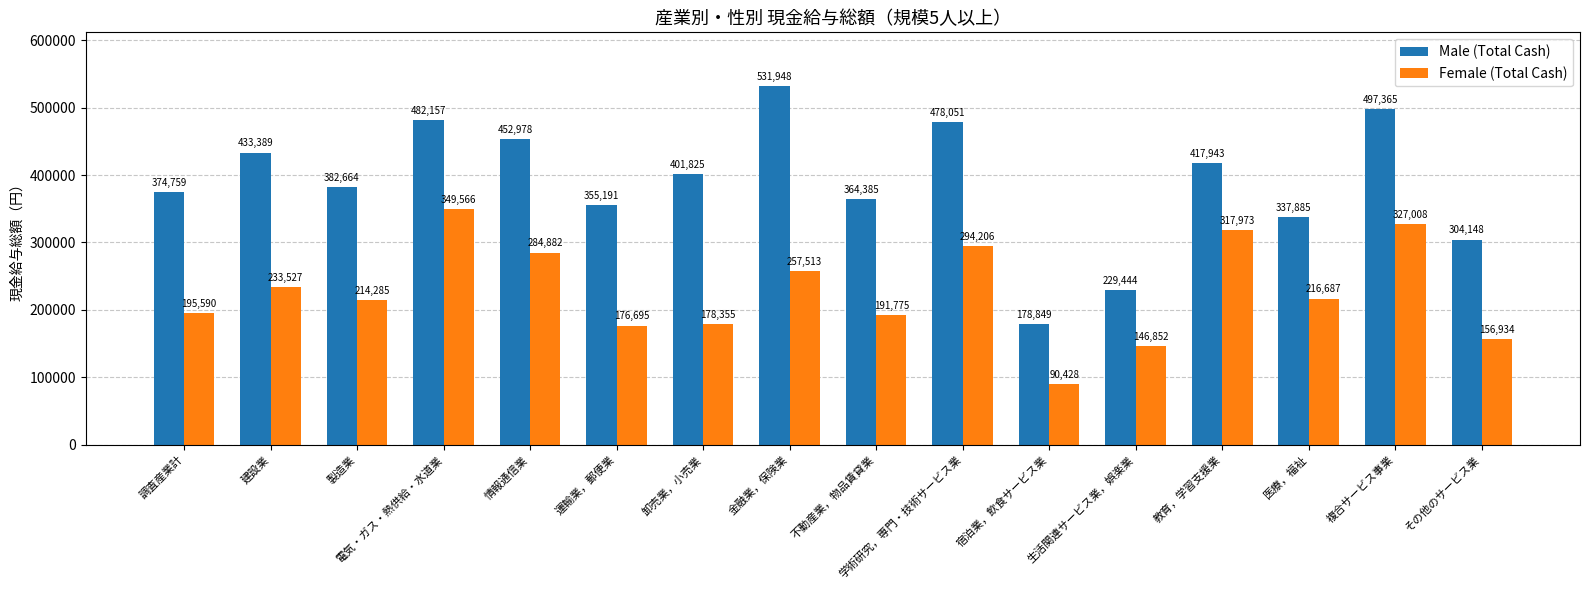

What is the maximum value for Female (Total Cash)?

349566